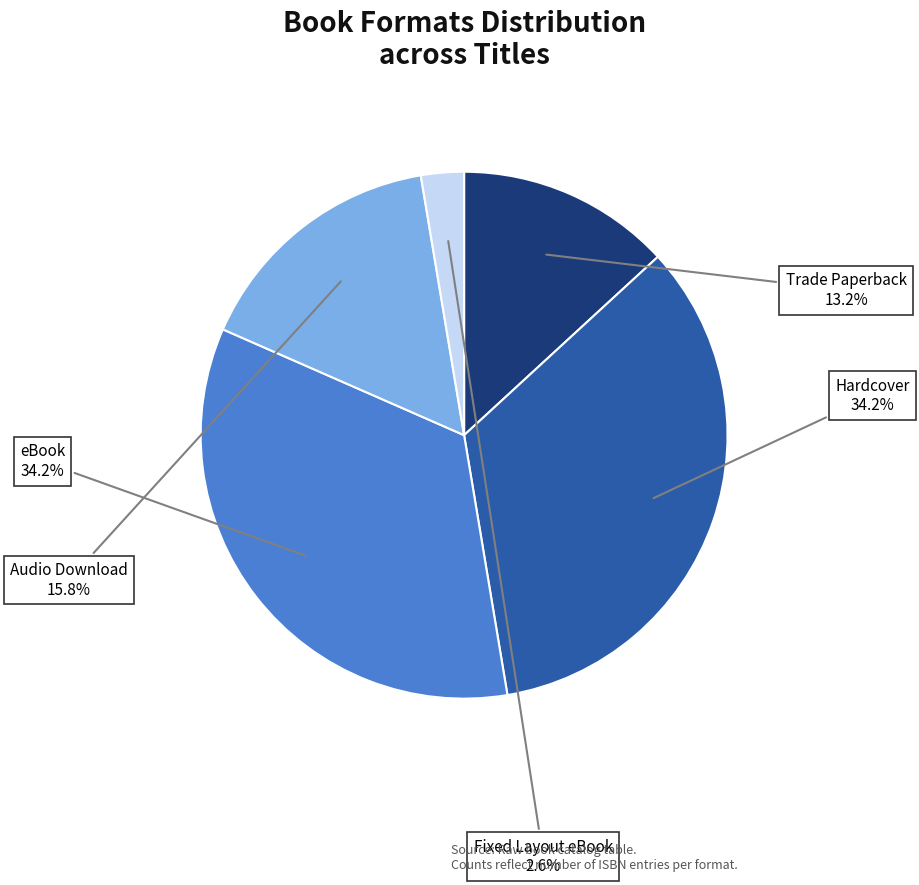

How many slices are in this pie chart?

5